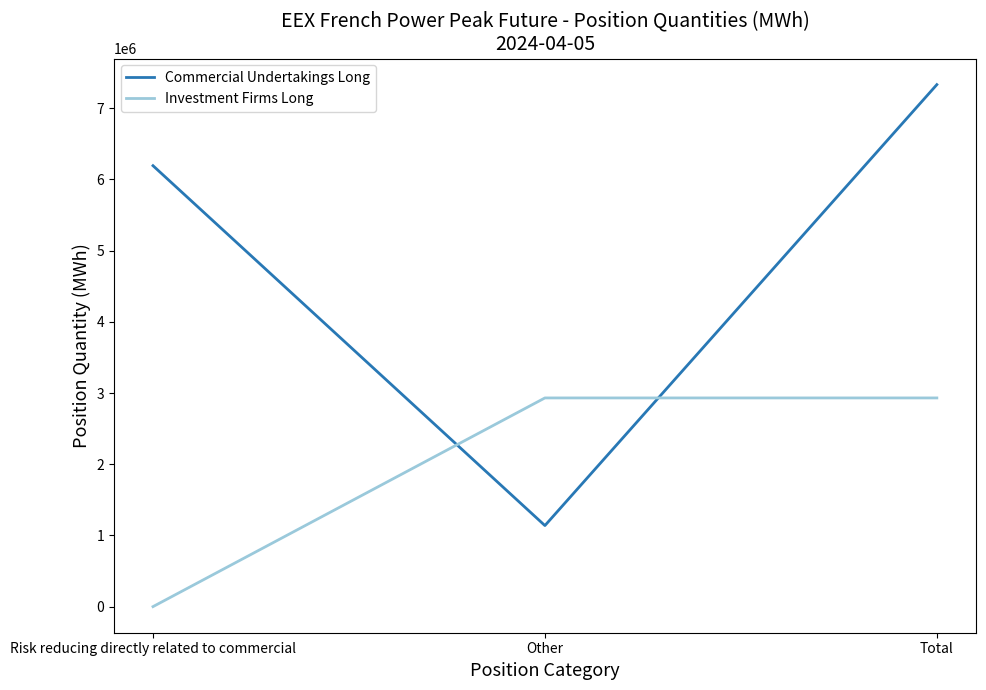

The Commercial Undertakings Long series shows 7331316 at Total. True or false?

True